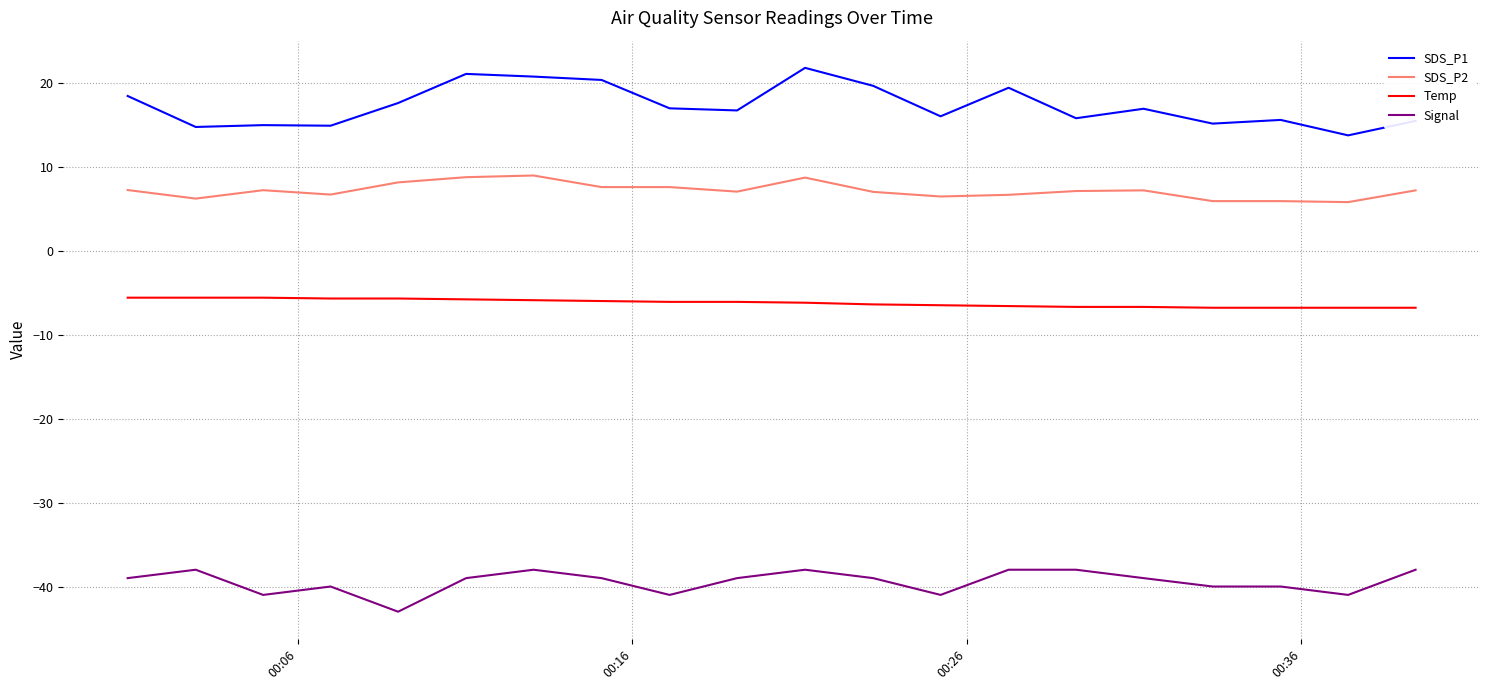

True or false: Signal and SDS_P1 cross at least once.

False